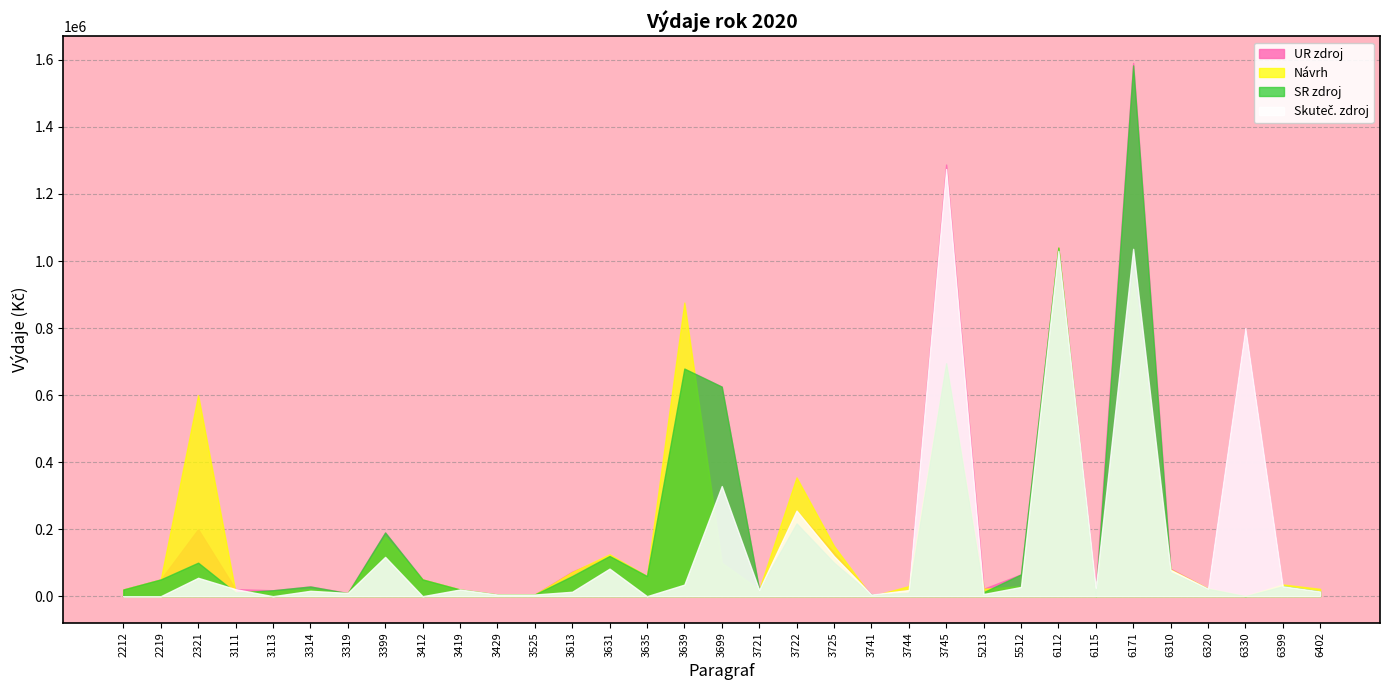

How many distinct data groups are displayed?

4